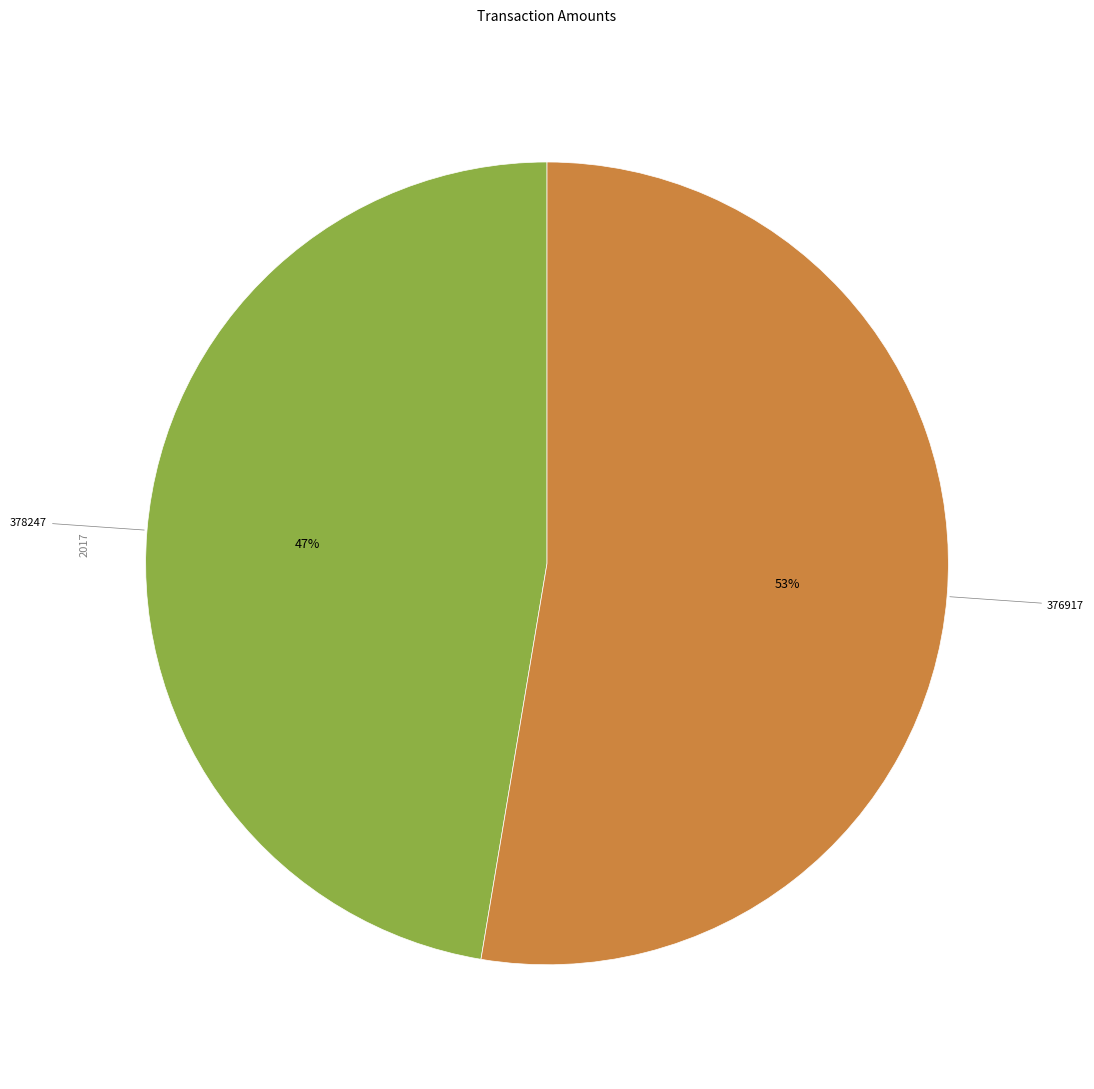

Is there any slice that represents more than half of the pie?

Yes